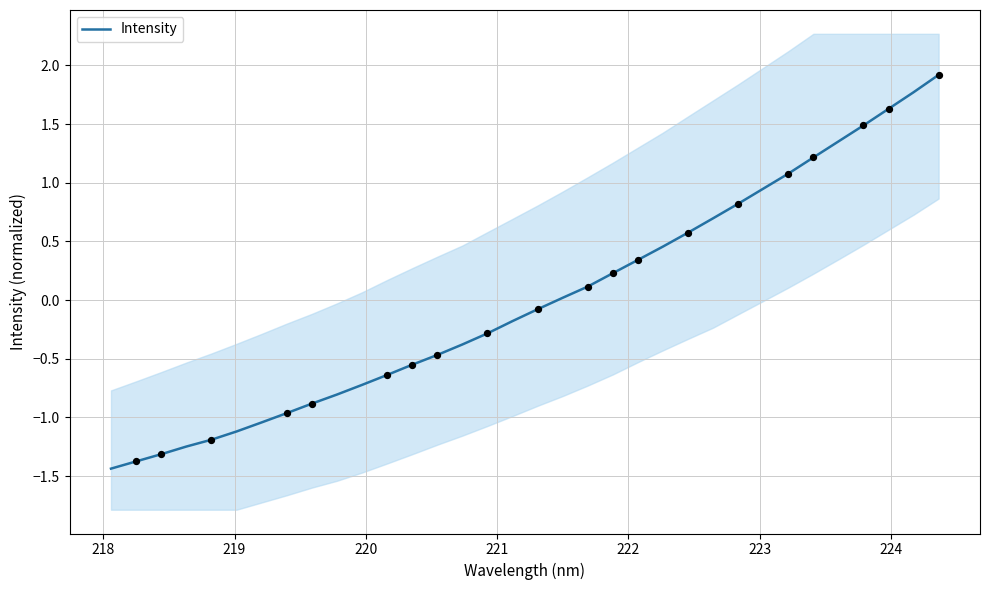

What is the lowest value of the Intensity series?

-1.4